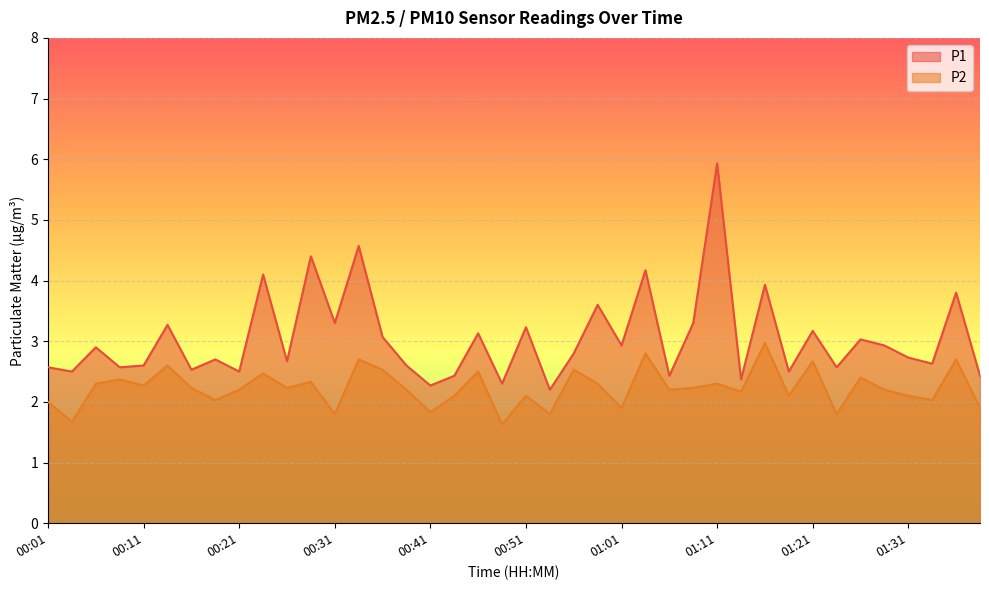

What is the value of the P1 point at the 17th from the left?

2.3